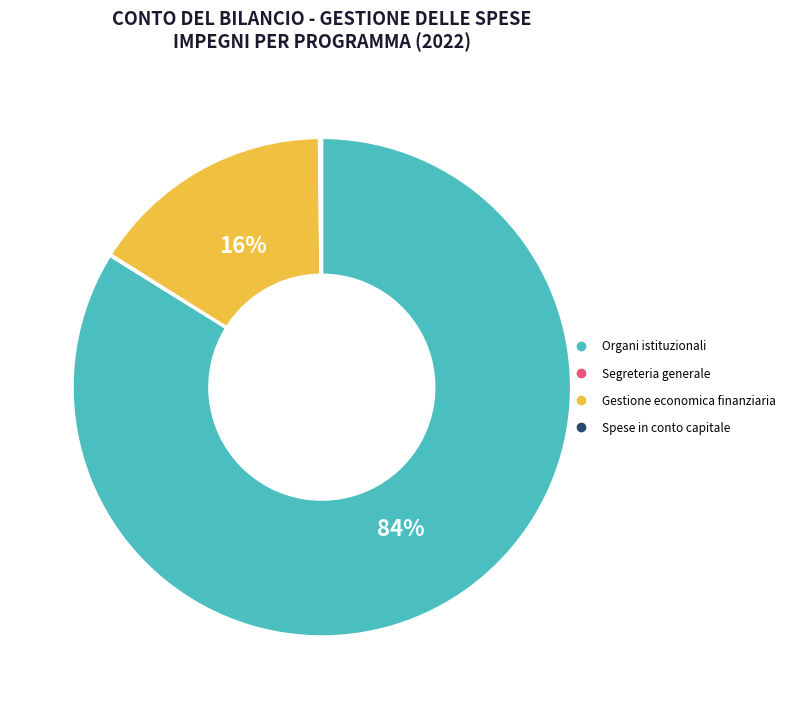

What percentage is the Organi istituzionali slice, to the nearest percent?

84%